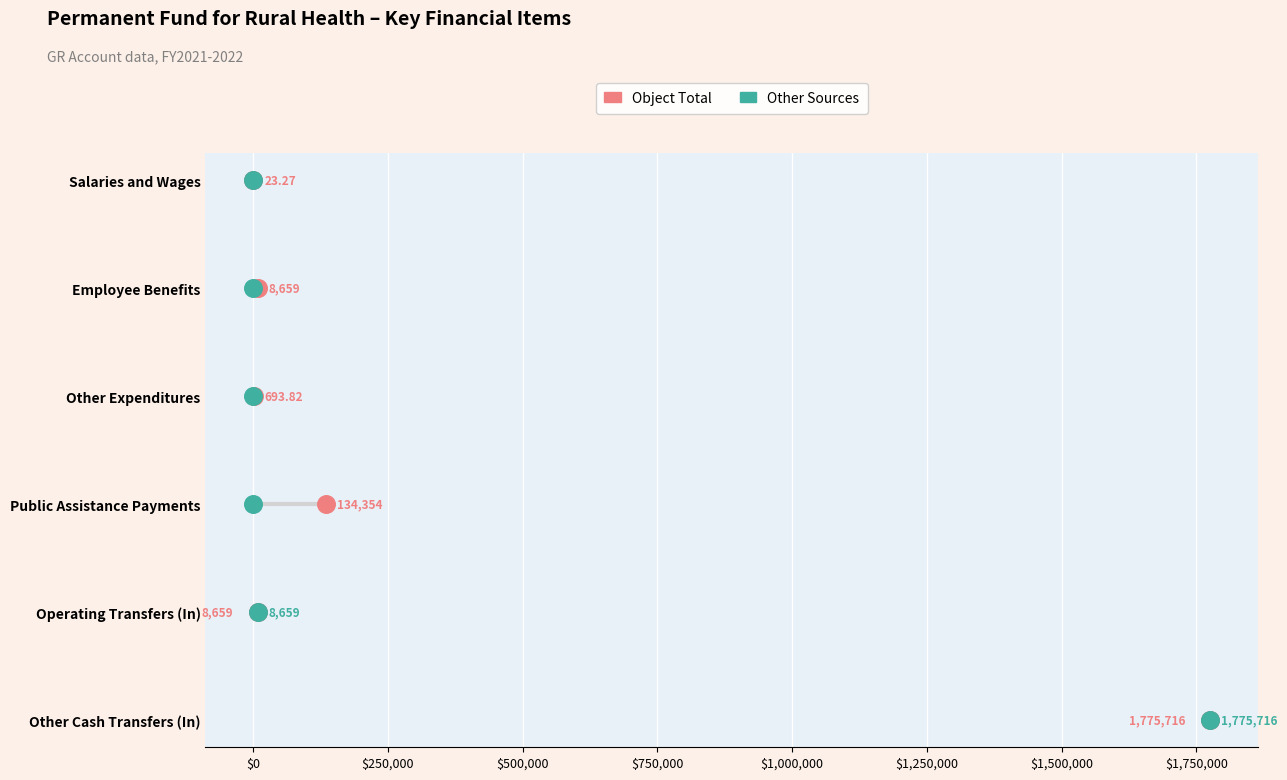

Which series has the largest total across all categories?

Object Total